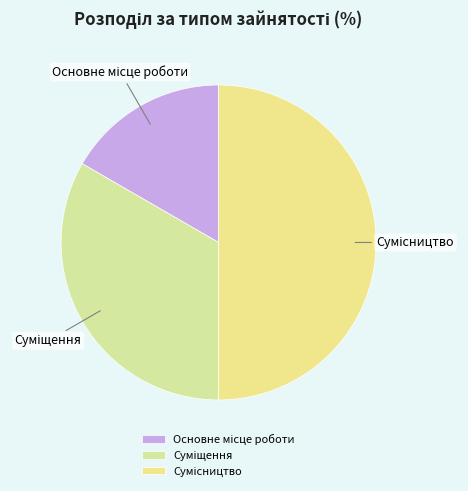

Count the number of slices in the pie.

3